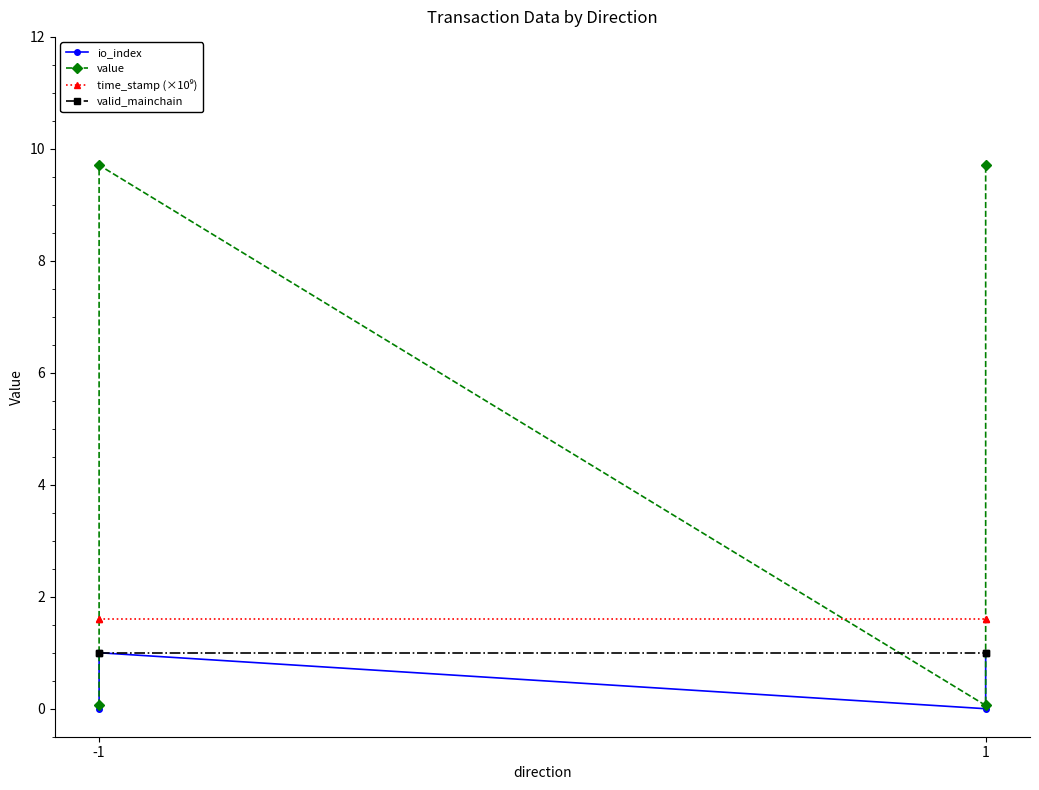

Which series has the largest total across all categories?

value